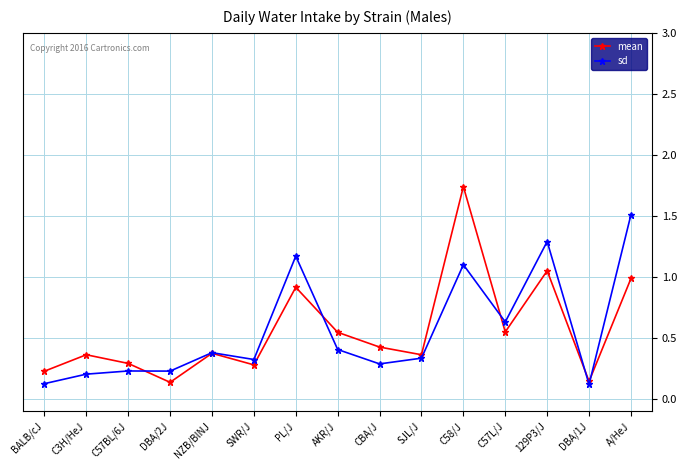

How many lines are shown in the chart?

2